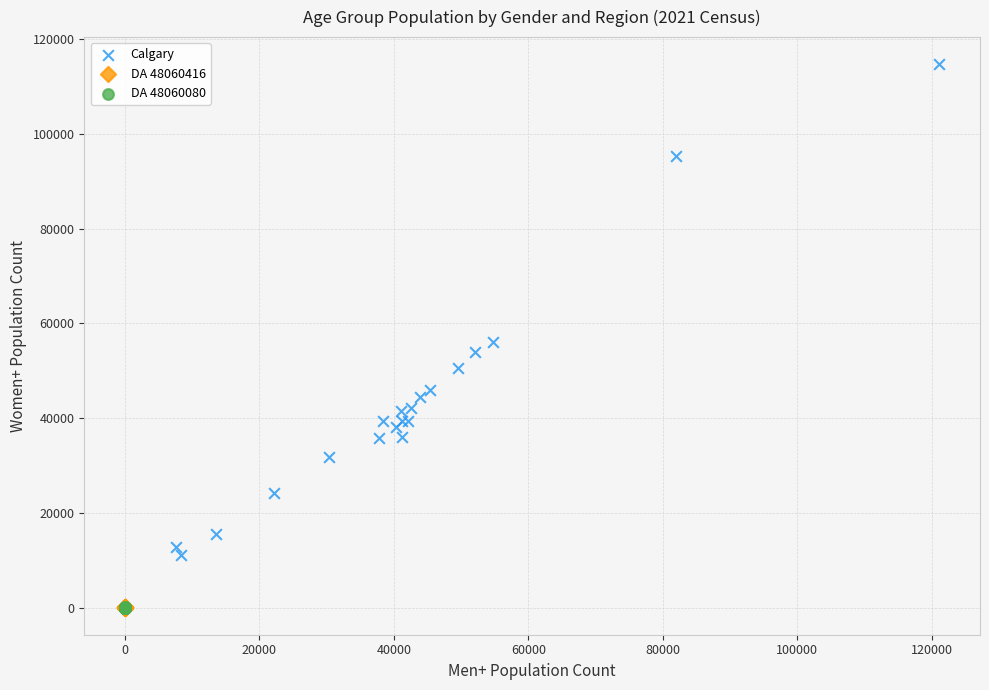

Which series contains the highest Y value?

Calgary